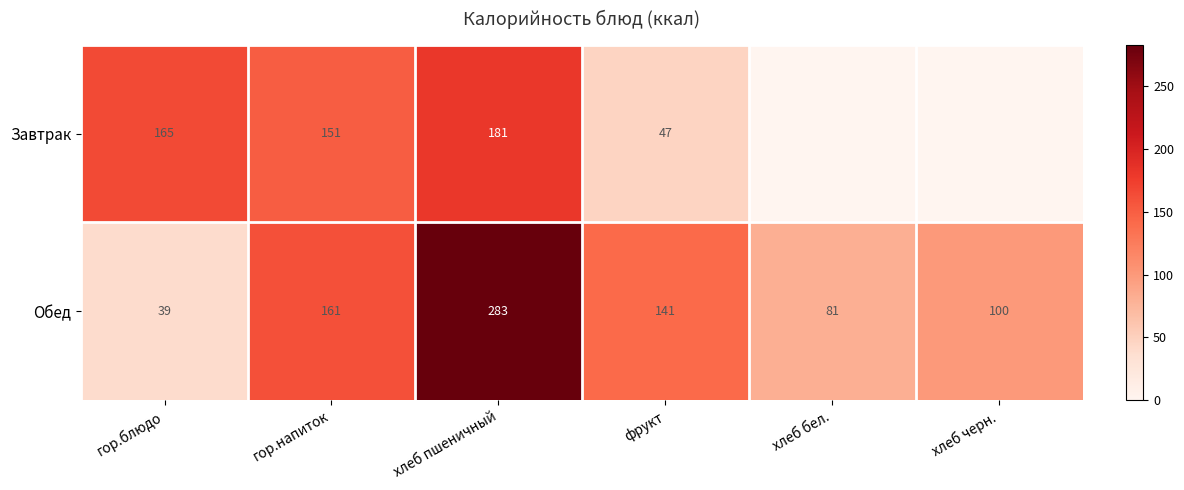

Is the value of Обед at фрукт greater than the value of Завтрак at фрукт?

Yes